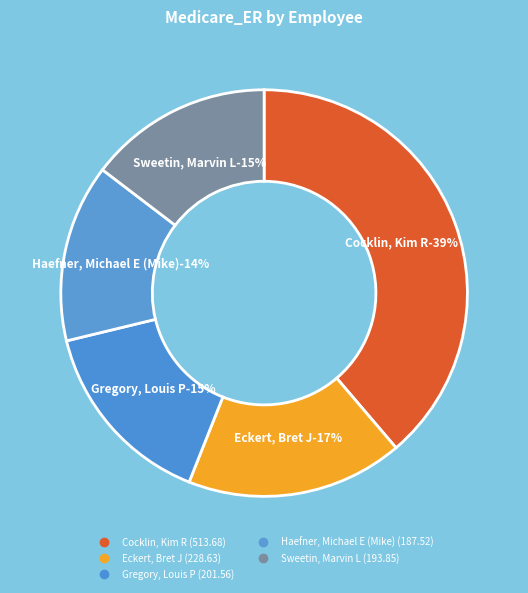

True or false: Cocklin, Kim R accounts for 32% of the total.

False